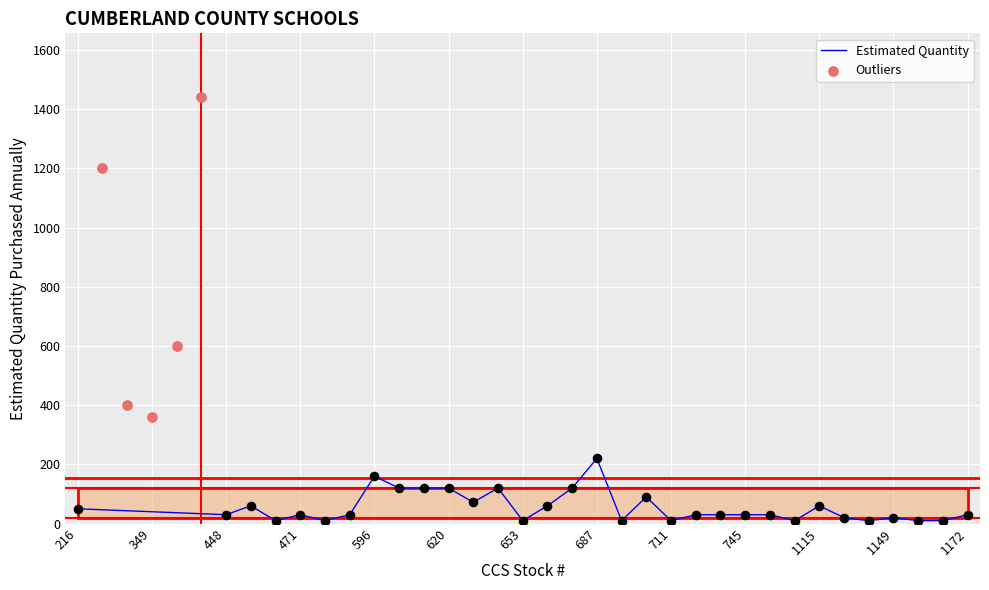

What is the change in value from 612 to 687?

+100